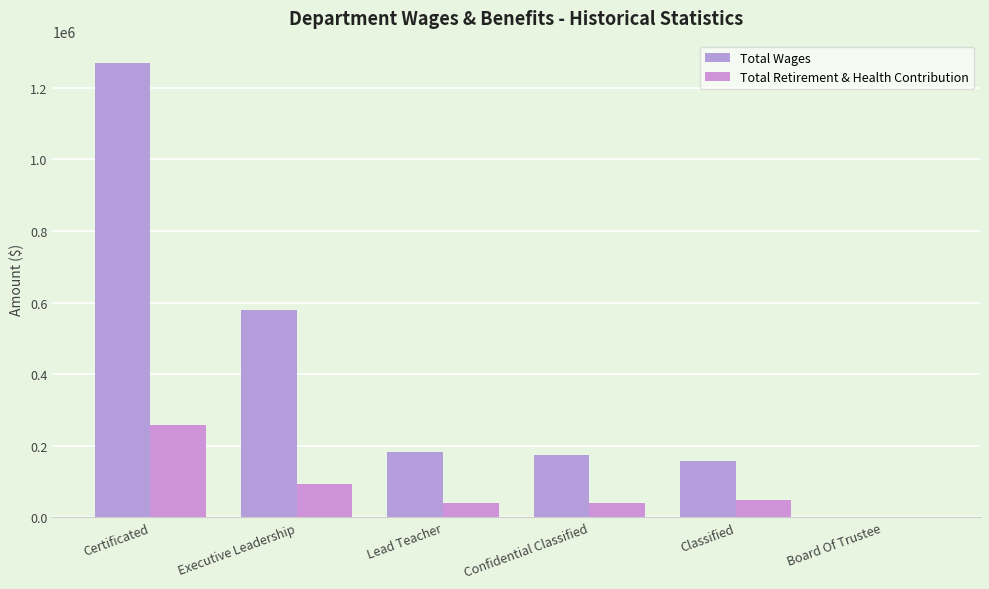

What are all the series names shown in the legend?

Total Wages, Total Retirement & Health Contribution